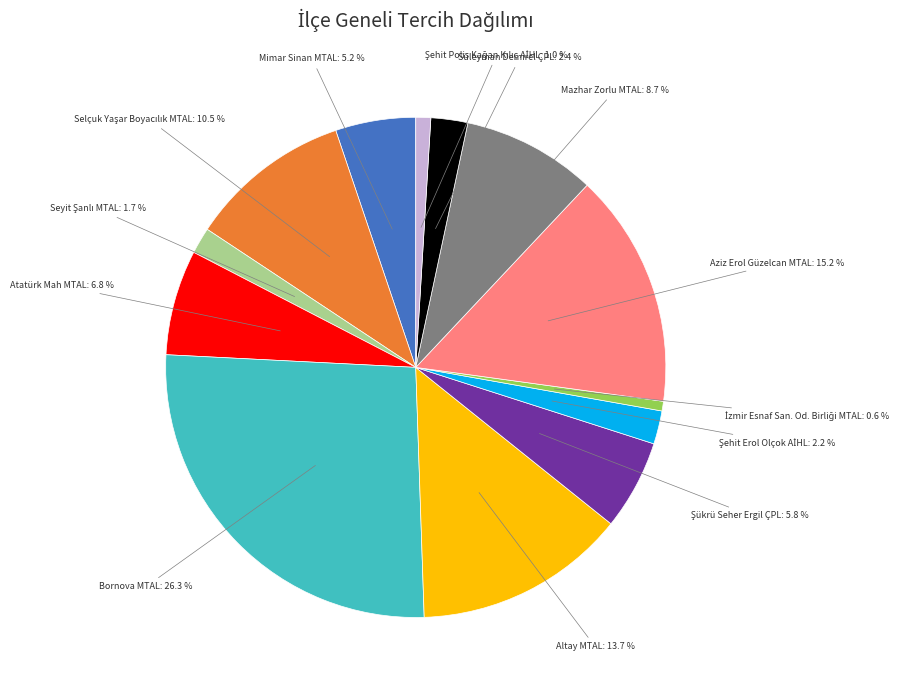

Is there a majority slice in this chart?

No